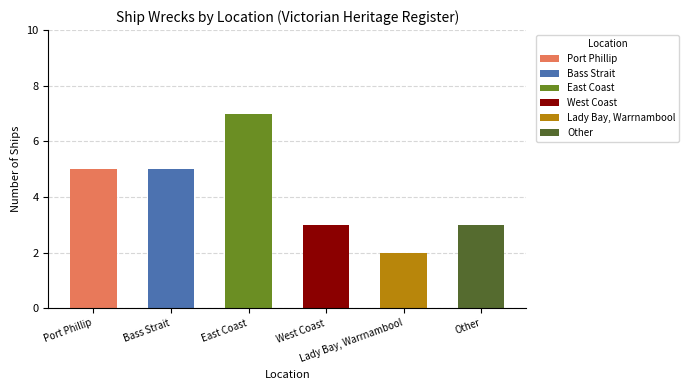

Reading left to right, transcribe all the data shown in this chart.

5	5	7	3	2	3